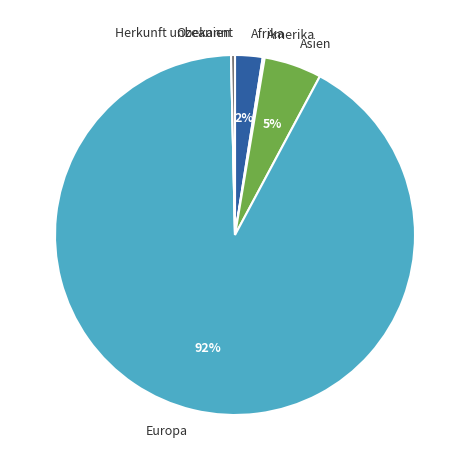

To the nearest percent, what is the average slice percentage?

17%